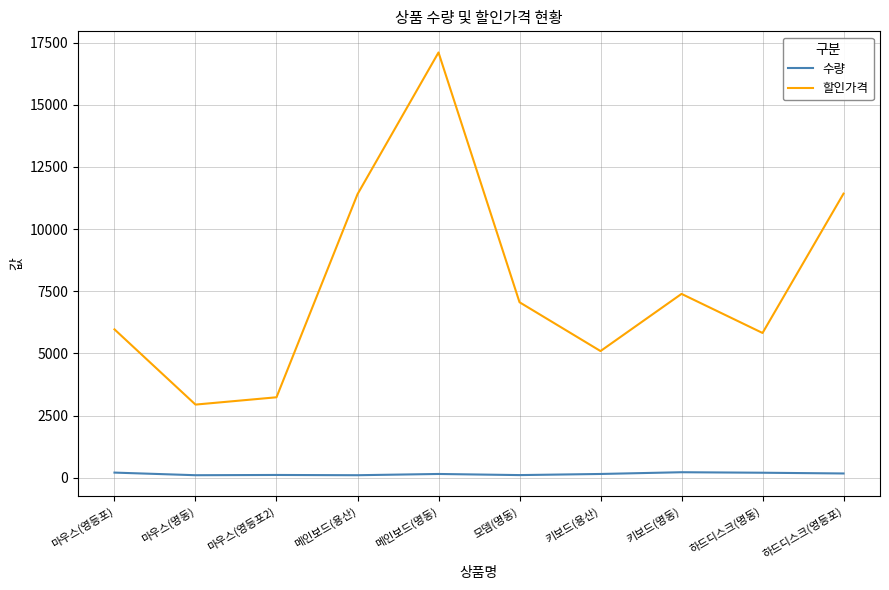

Is it true that 수량 equals 100.0 at 마우스(명동)?

True